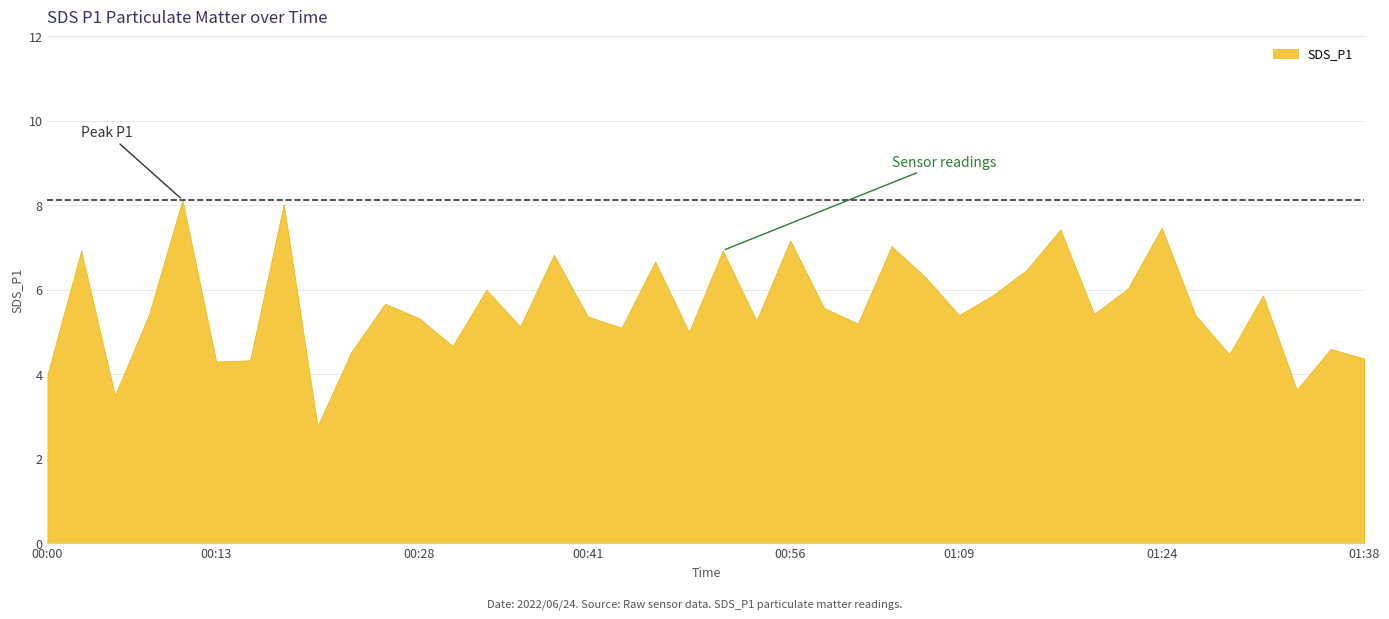

Does the chart have visible grid lines?

Yes